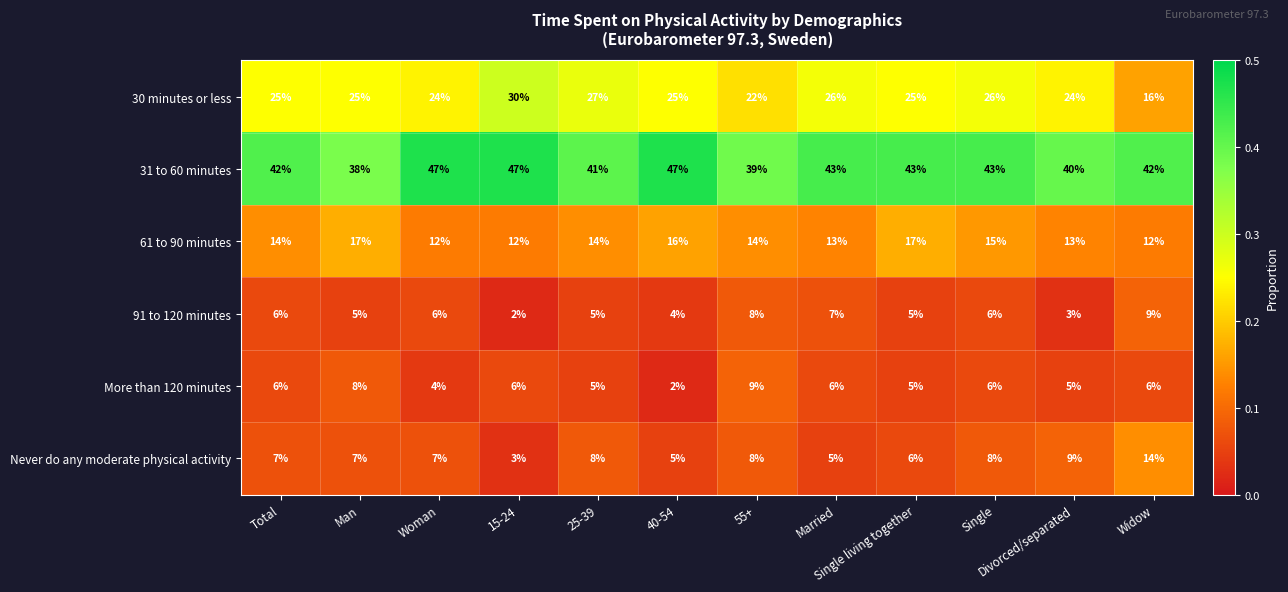

What is the maximum value for 30 minutes or less?

30